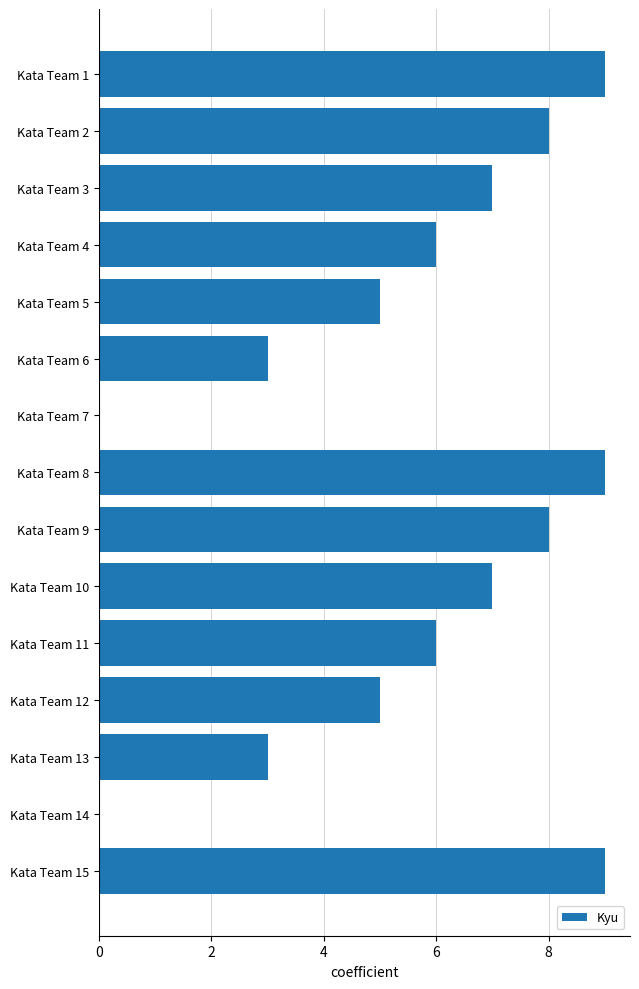

What is the change in value from Kata Team 8 to Kata Team 12?

-4